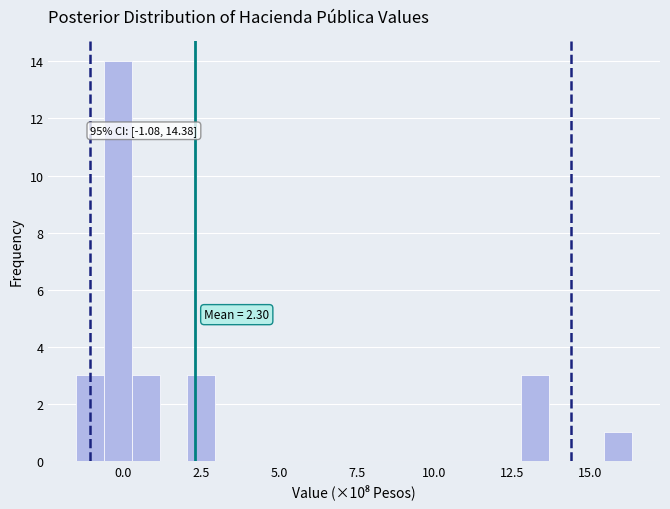

Around what value on the x-axis is the tallest bar? Give the approximate position of its centre, as read against the axis.

0.0